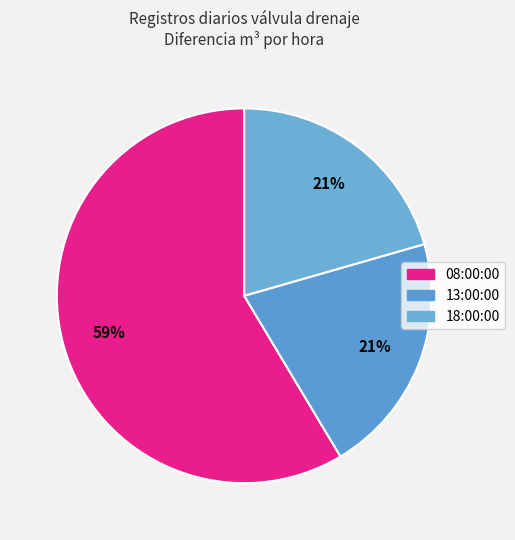

What is the smallest slice in the pie chart?

18:00:00